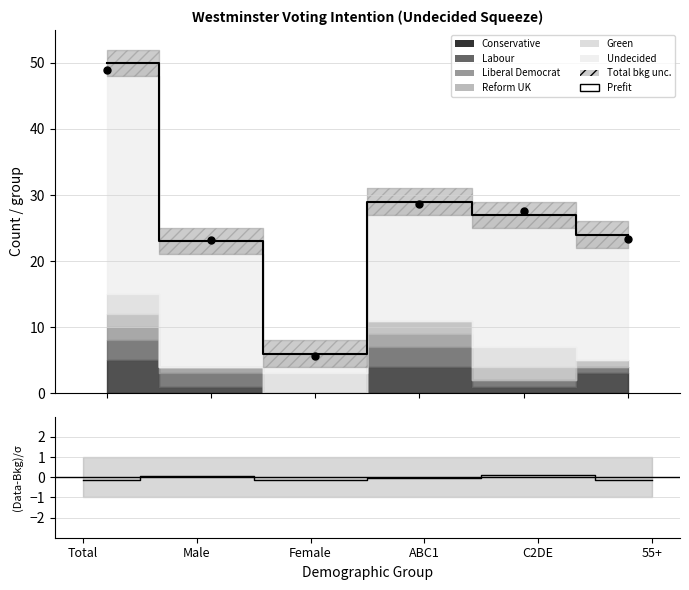

What is the label of the 3rd point from the left?

Female